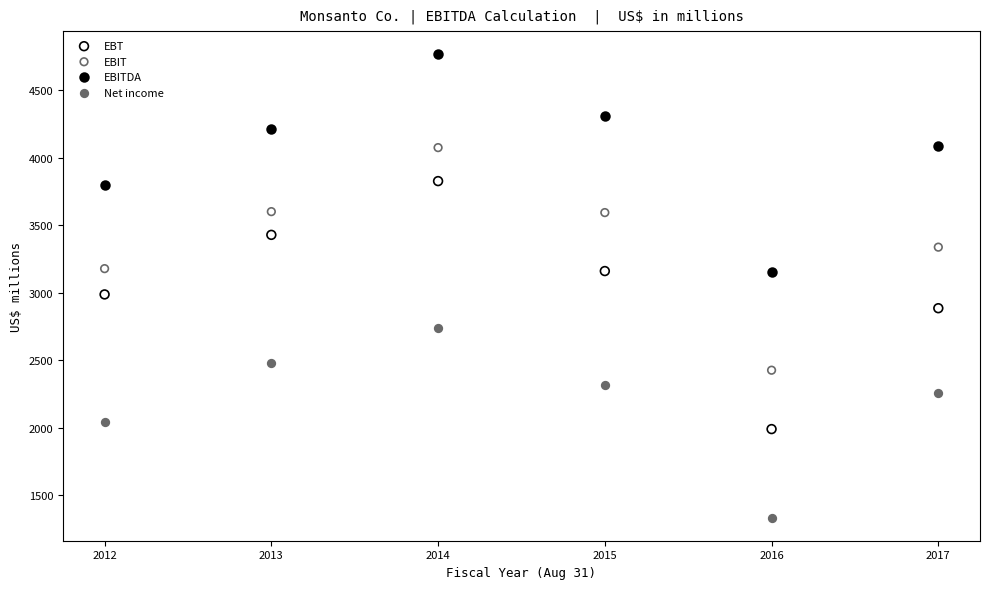

Across all data points, what is the range of Y values (max minus min)?

3430